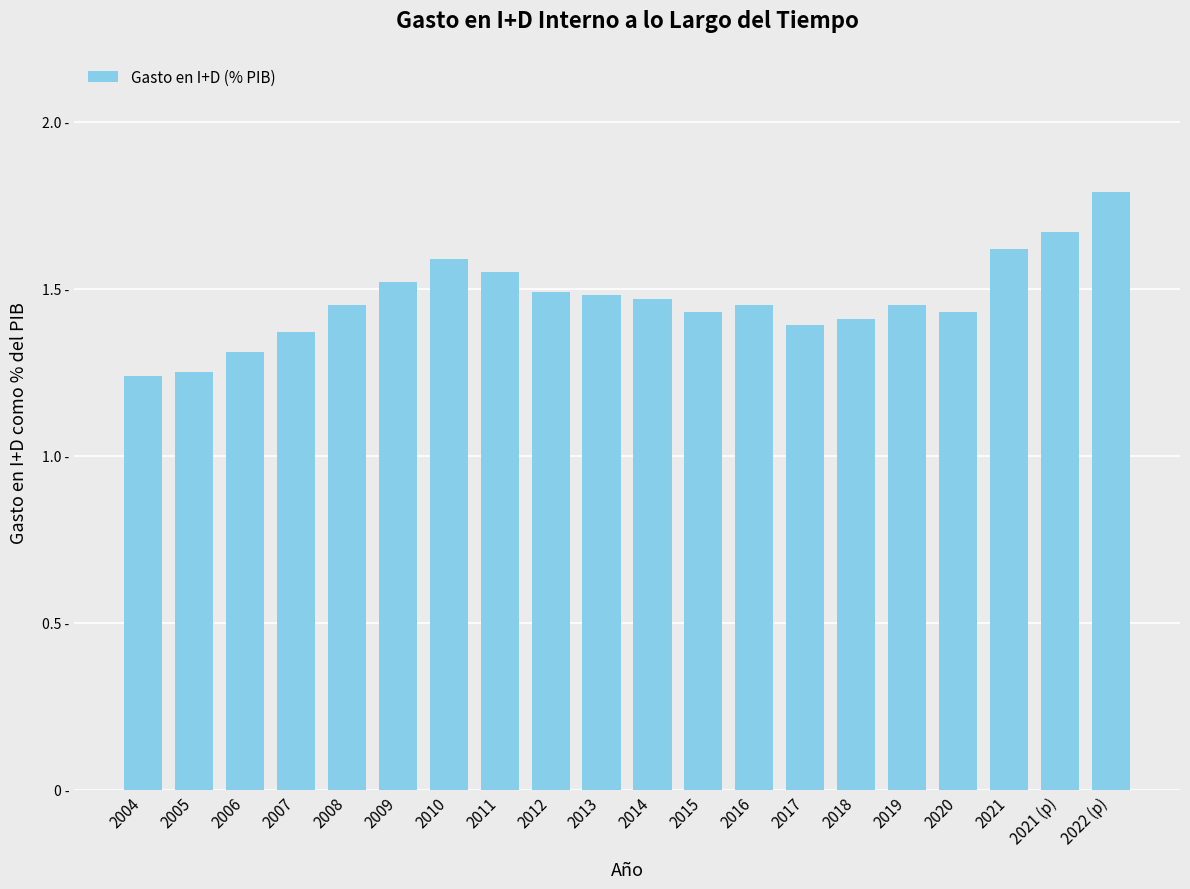

Does the chart contain any negative values?

No